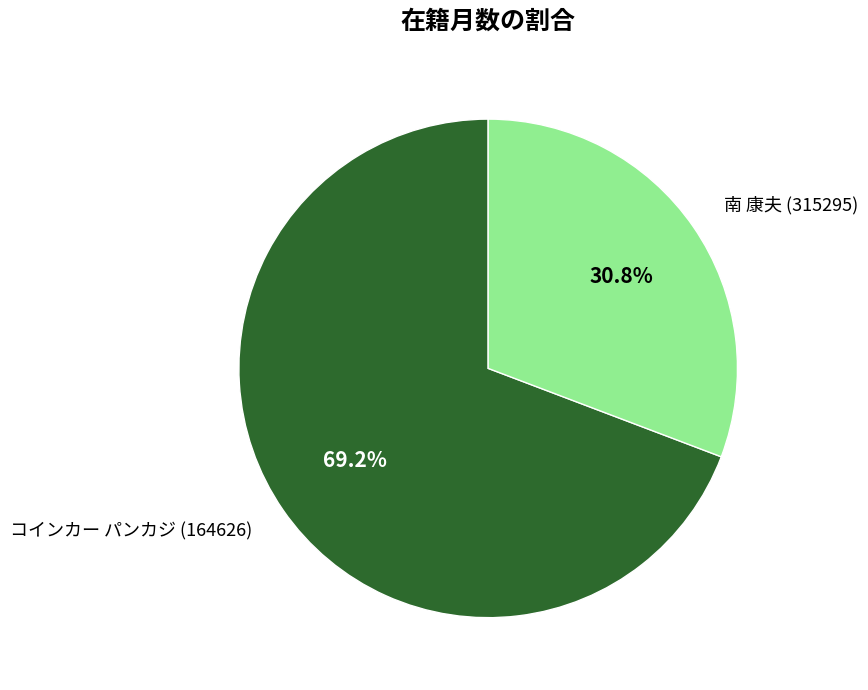

What percentage is the 南 康夫 (315295) slice, to the nearest percent?

31%